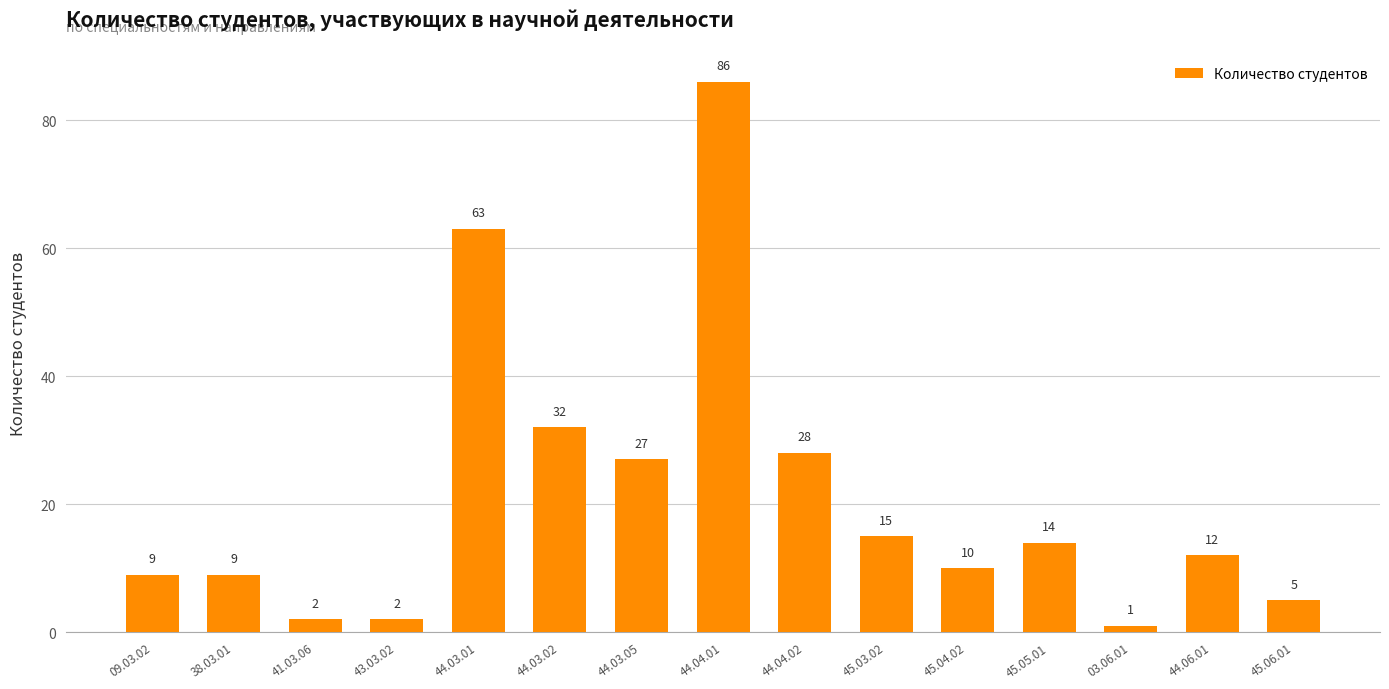

How many categories are shown in the chart?

15